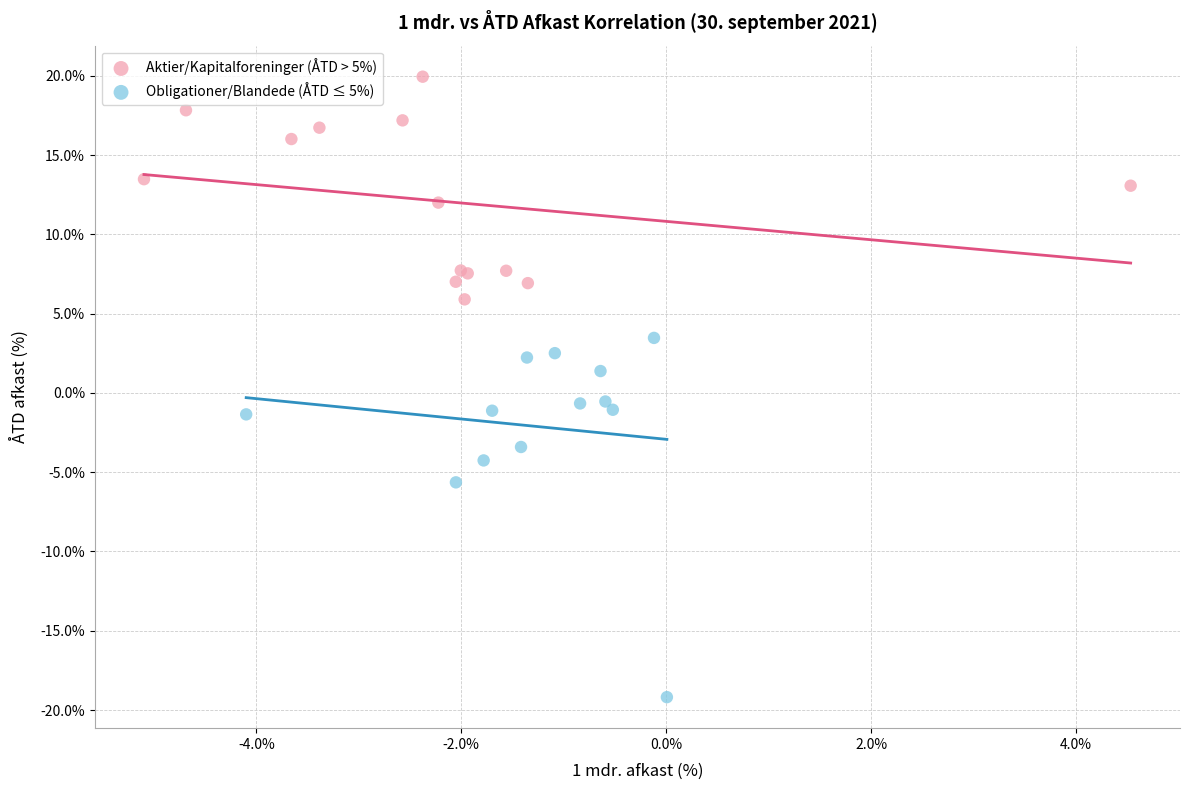

Which series contains the lowest Y value?

Obligationer/Blandede (ÅTD ≤ 5%)